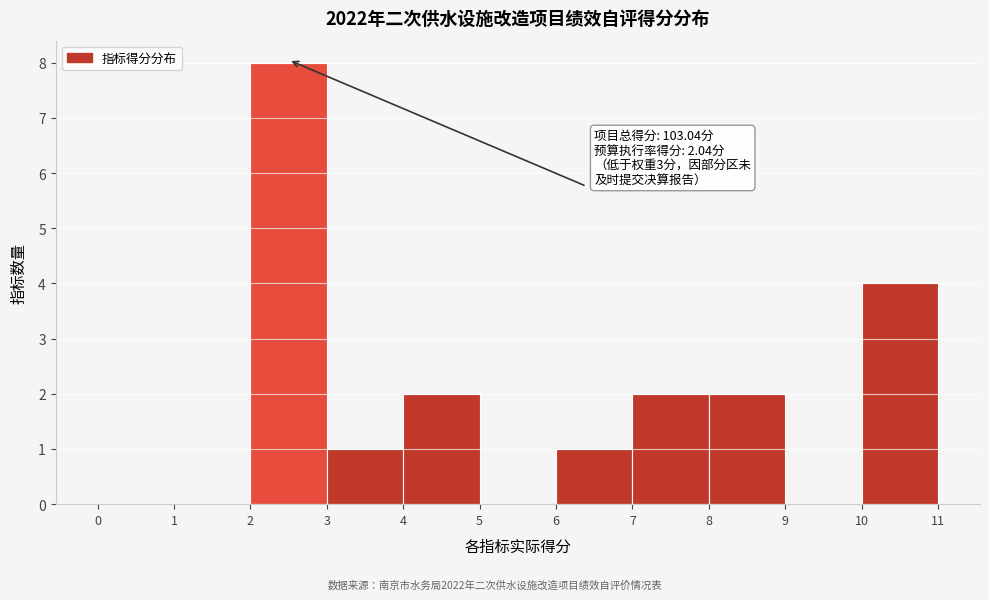

Which range on the x-axis has the tallest bar?

2 to 3